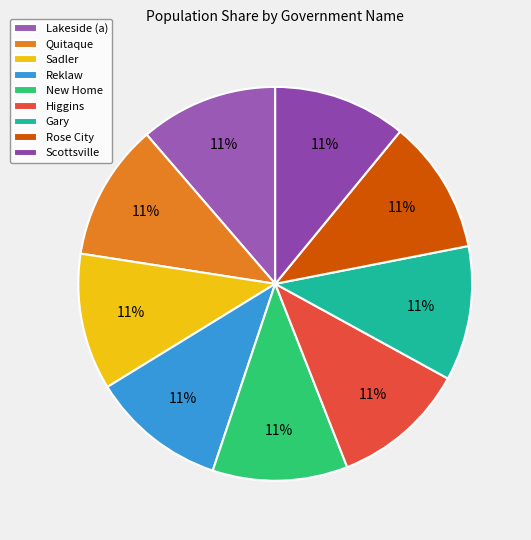

What is the ratio of the value at Scottsville to the value at Lakeside (a)?

1.0